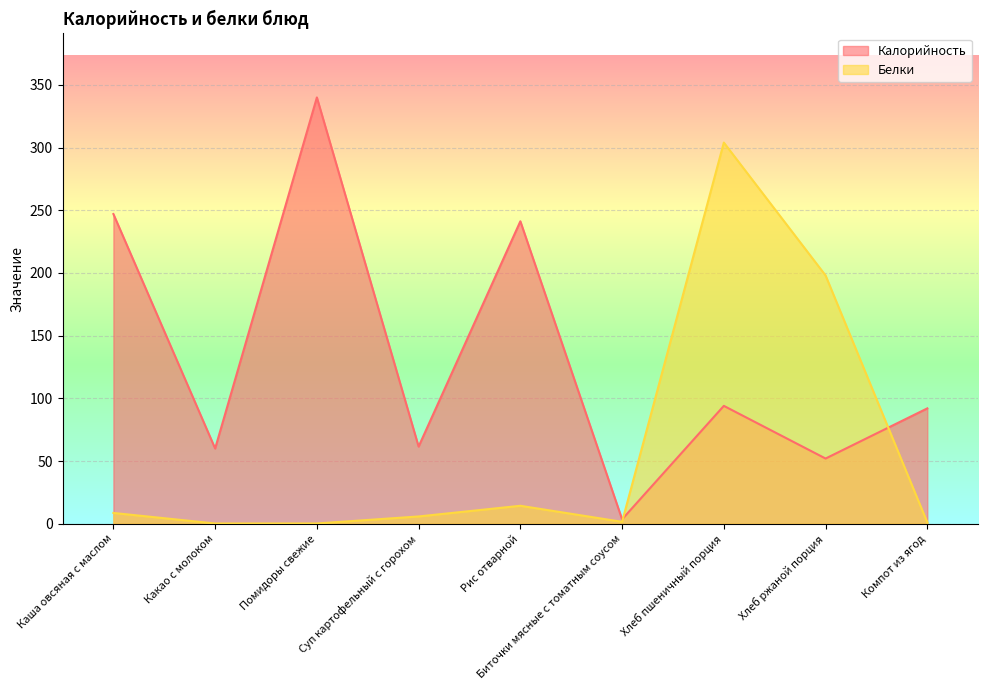

List the series in order of their overall mean, lowest first.

Белки, Калорийность